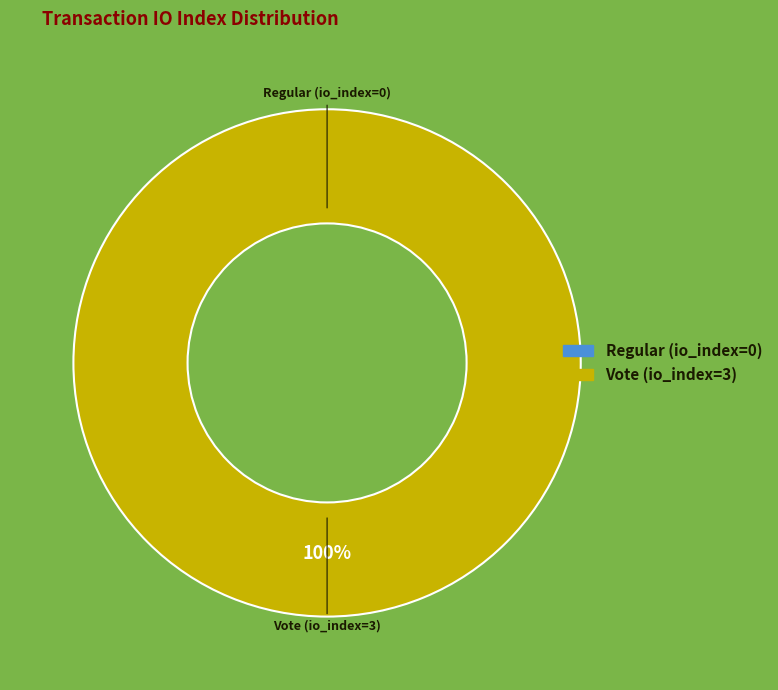

Combined, what portion of the pie is Vote (io_index=3) and Regular (io_index=0)?

100.0%